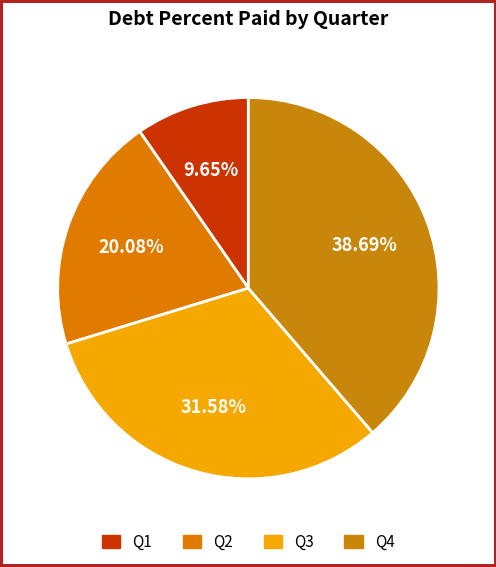

Which slice is the largest?

Q4